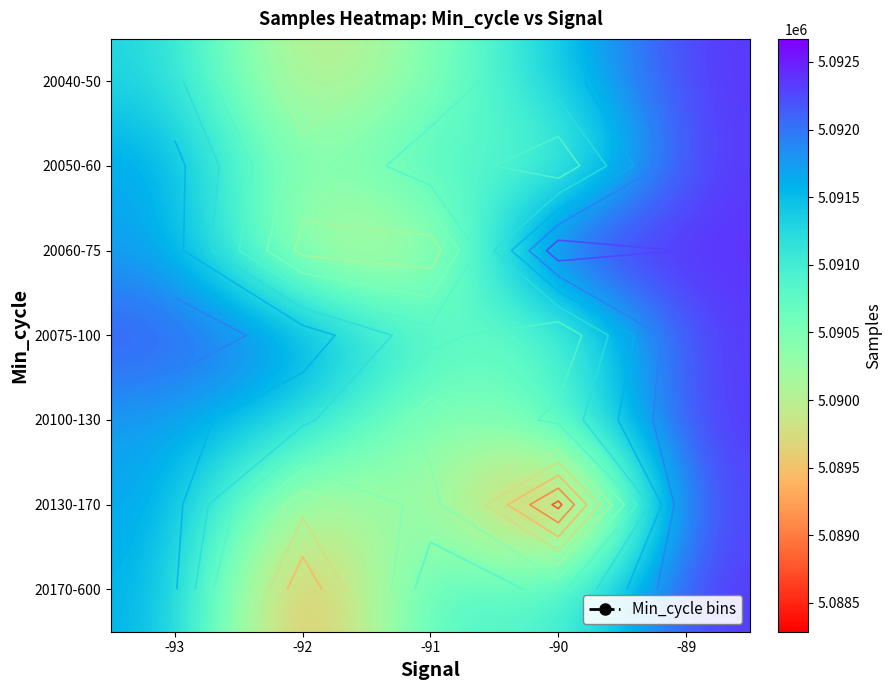

What is the spread (max minus min) of values at -92?

2962.0